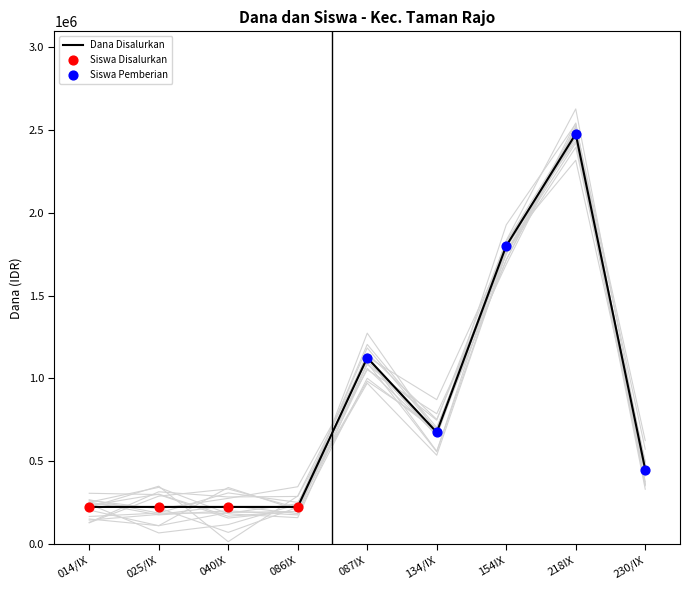

The value of Dana Disalurkan at 154IX is 1800000. True or false?

True